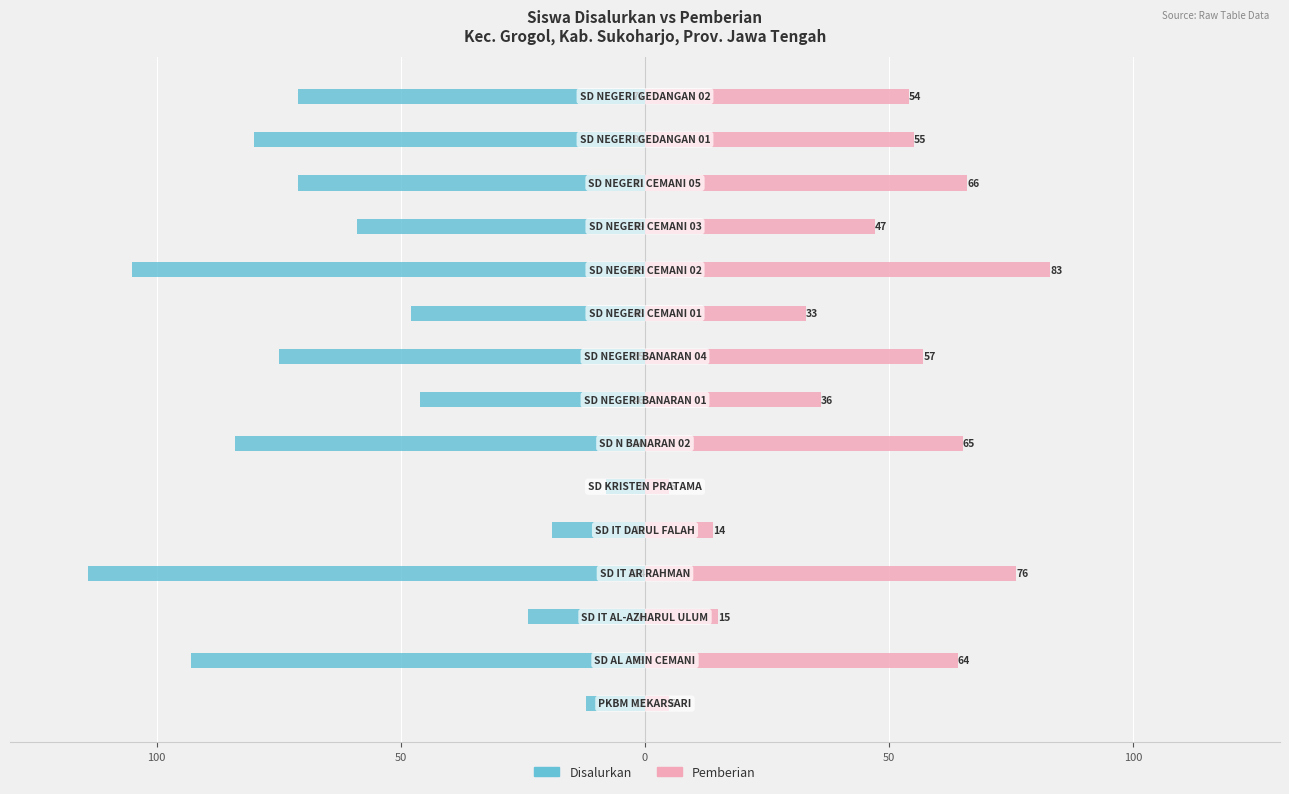

What is the difference between the maximum and minimum values in the Disalurkan series?

106